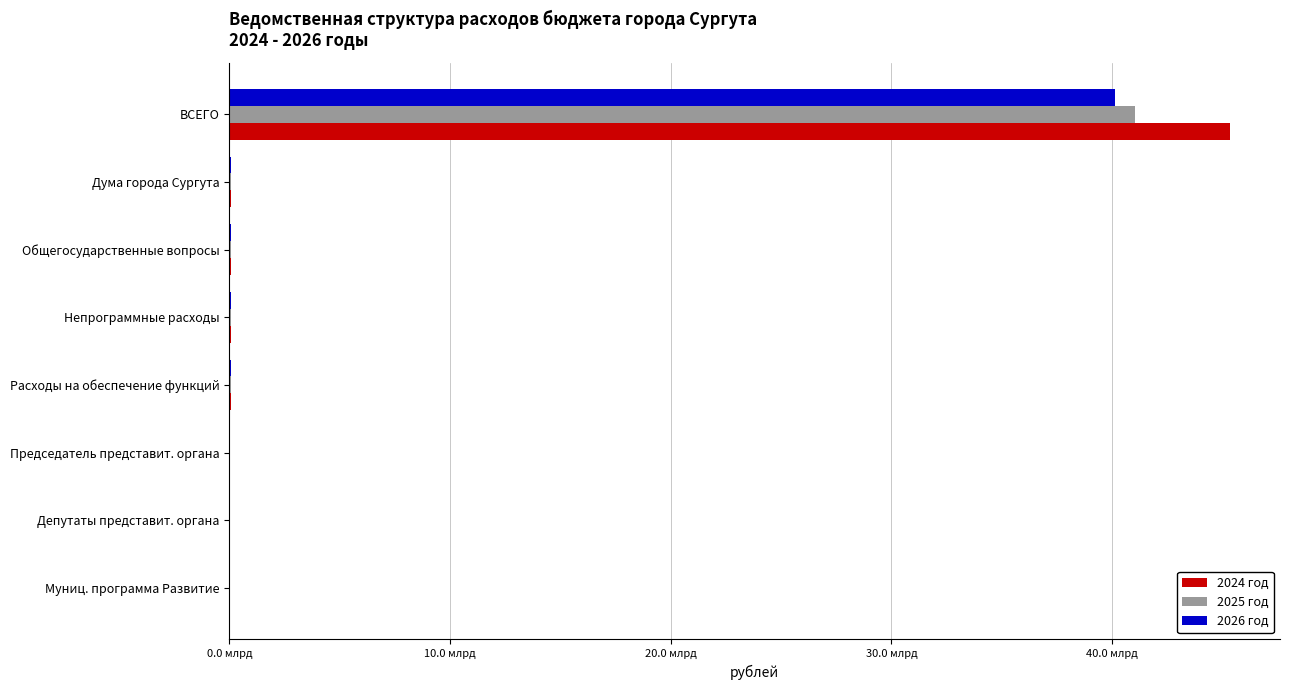

What are all the series names shown in the legend?

2024 год, 2025 год, 2026 год